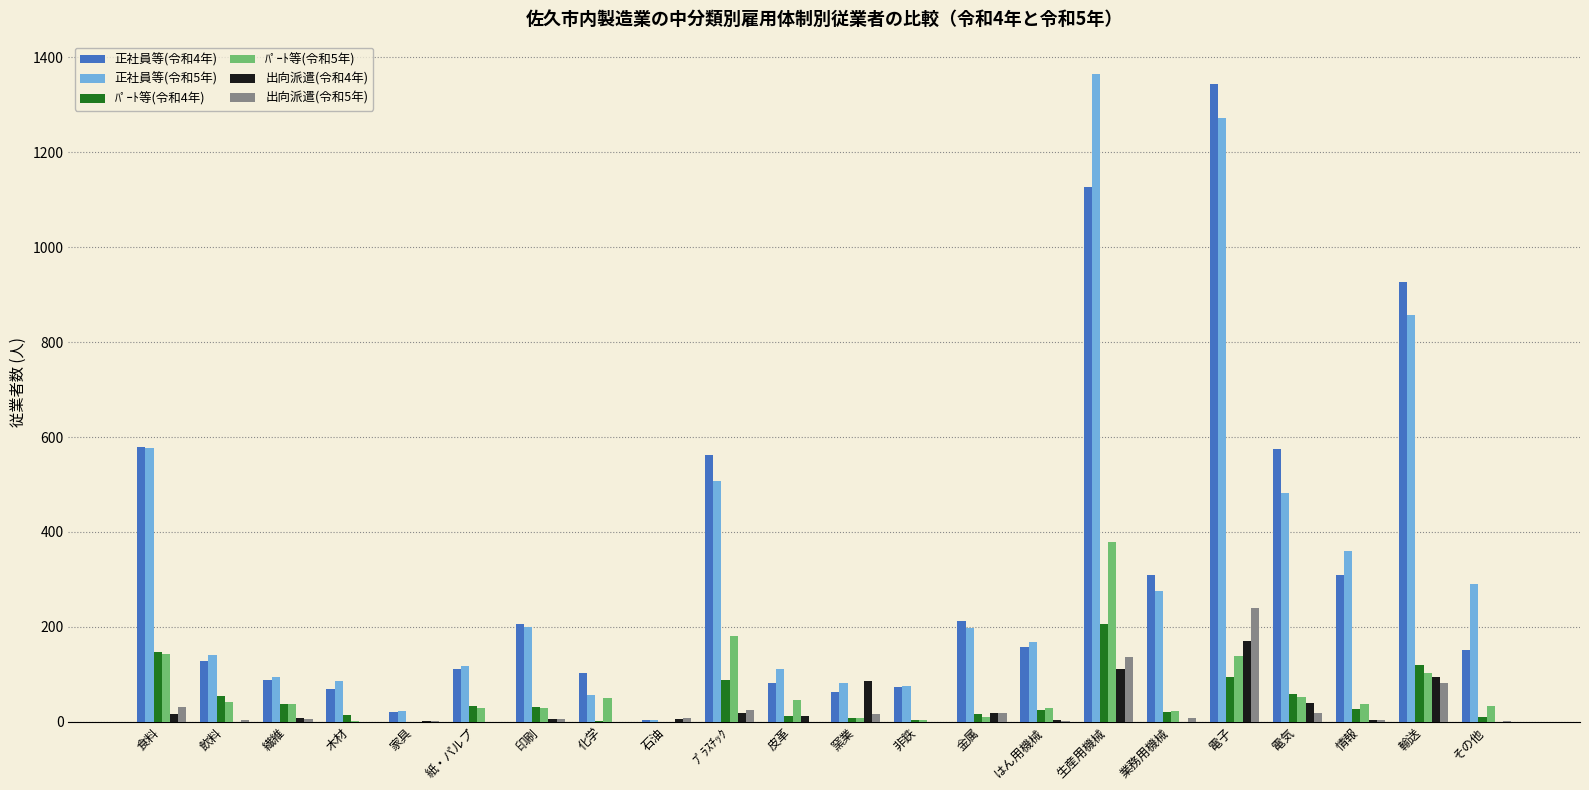

At which label is 正社員等(令和5年) closest to 684?

食料